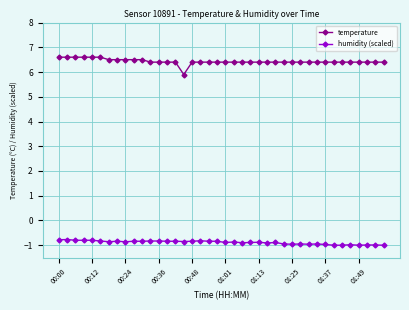

True or false: temperature and humidity (scaled) cross at least once.

False